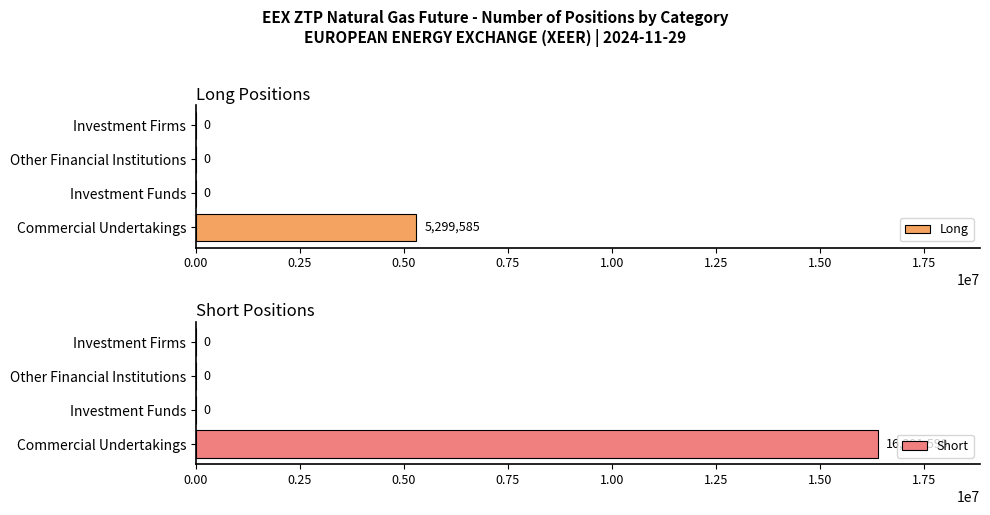

What is the sum of all Short values?

16391590